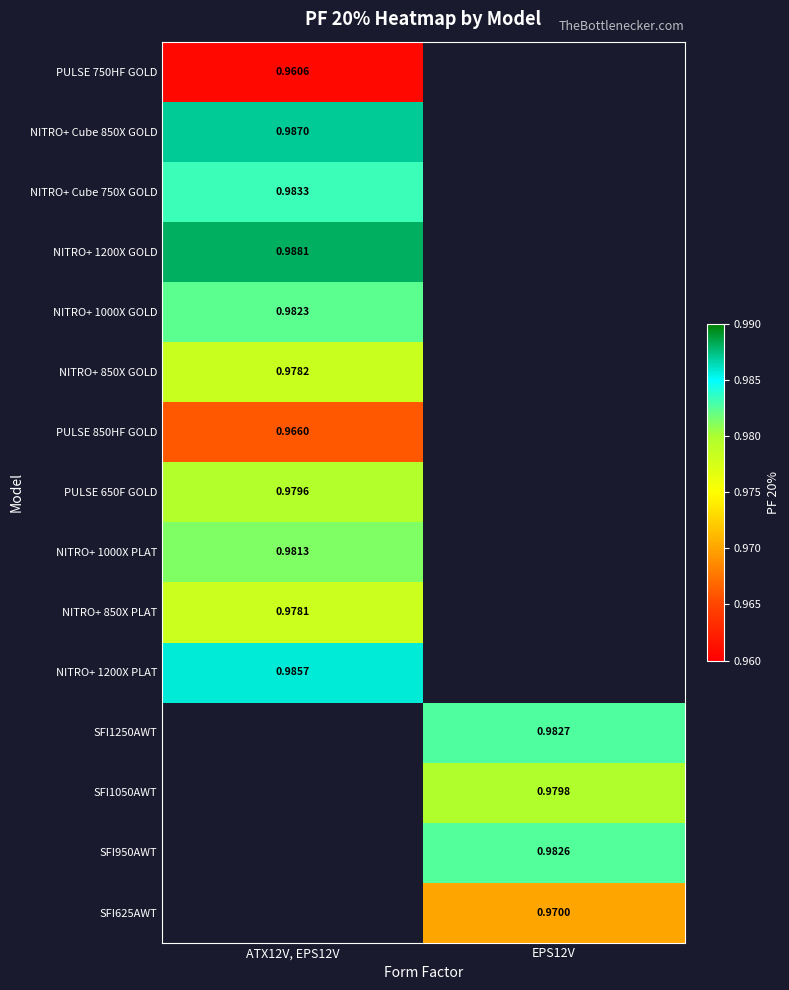

How many categories are shown in the chart?

2